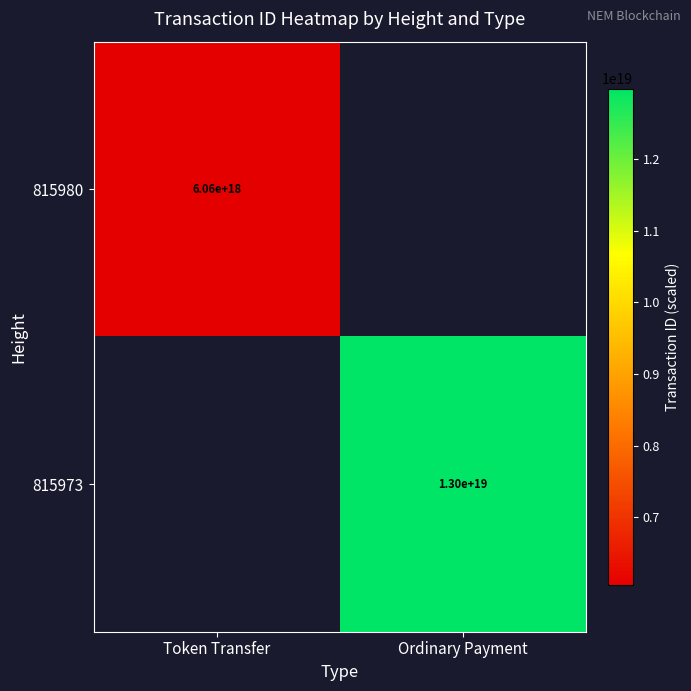

At which category is the sum across all series the highest?

Ordinary Payment